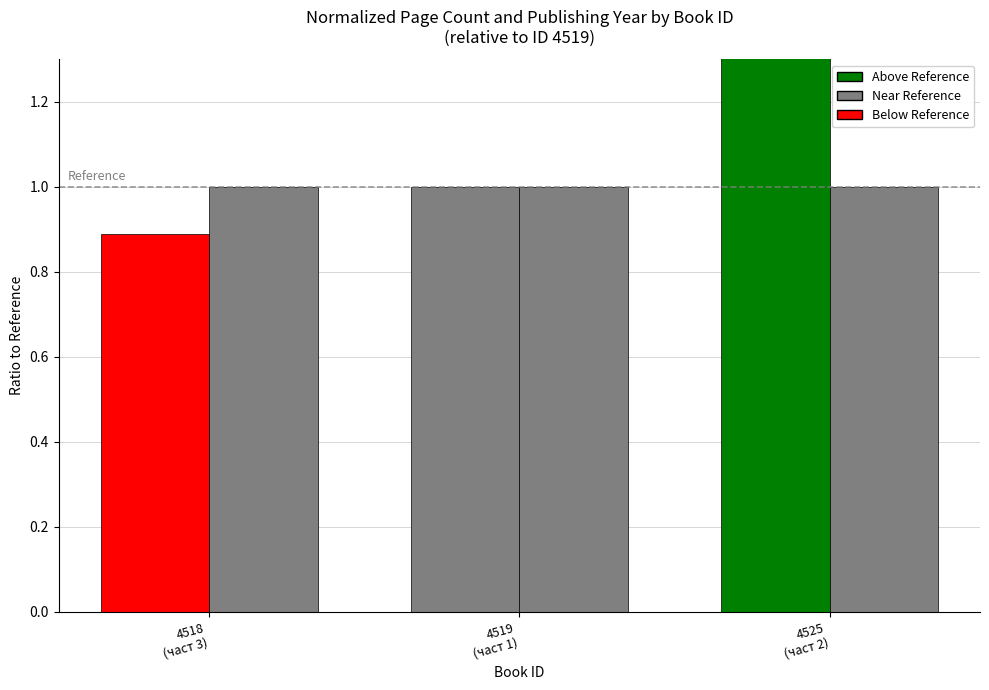

Is it true that publishingYear equals 1.7 at 4525
(част 2)?

False